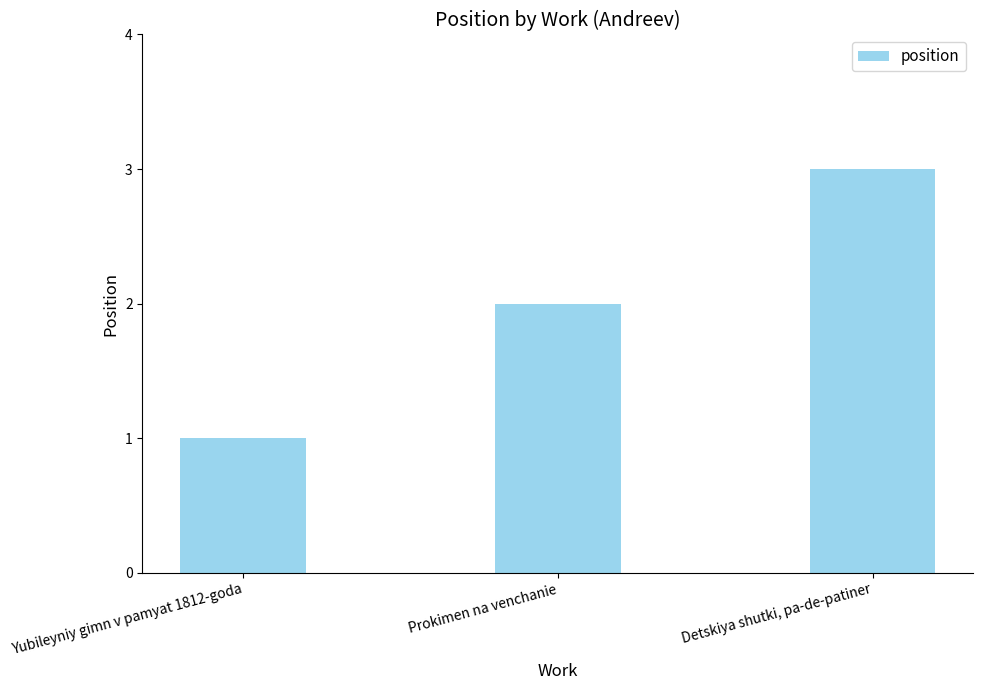

Where is the data nearest to the value 2?

Prokimen na venchanie